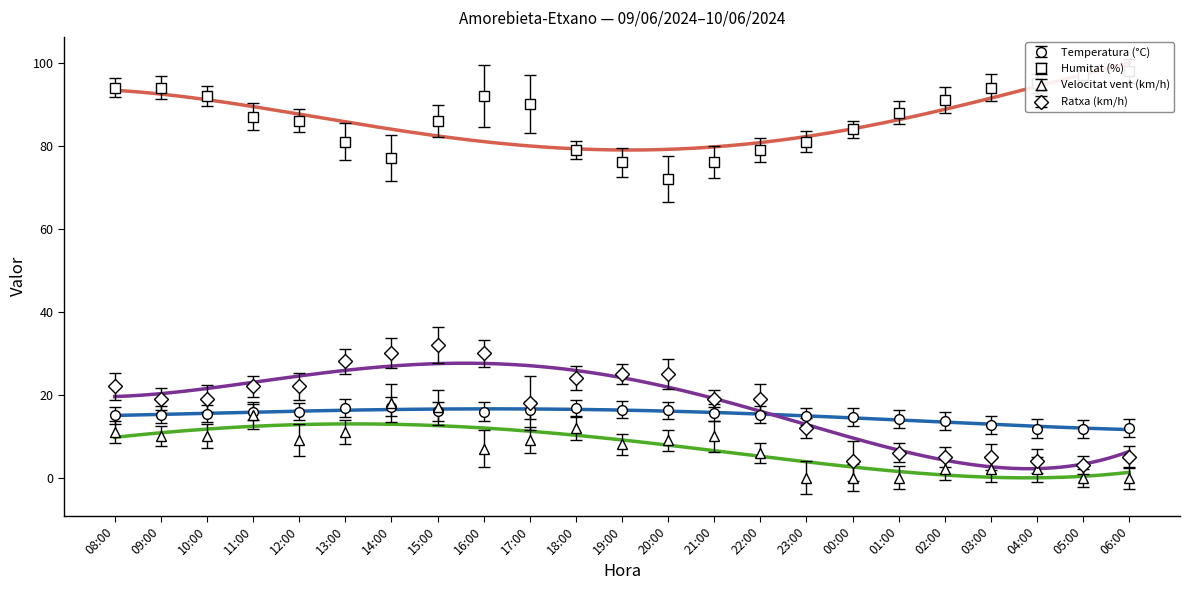

Rank the series by their maximum value, from lowest to highest.

Temperatura (°C), Velocitat vent (km/h), Ratxa (km/h), Humitat (%)